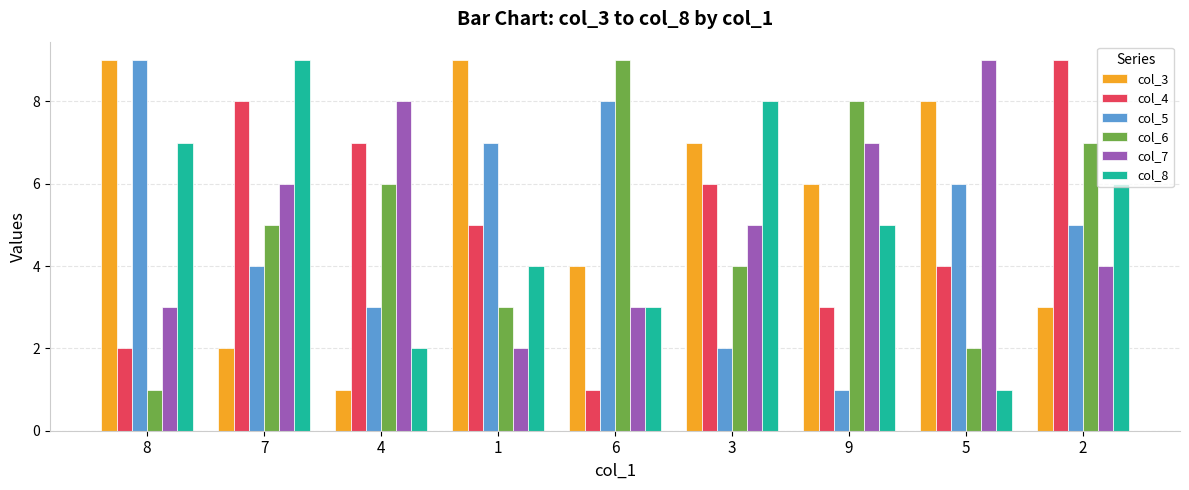

The value of col_3 at 2 is 3. True or false?

True